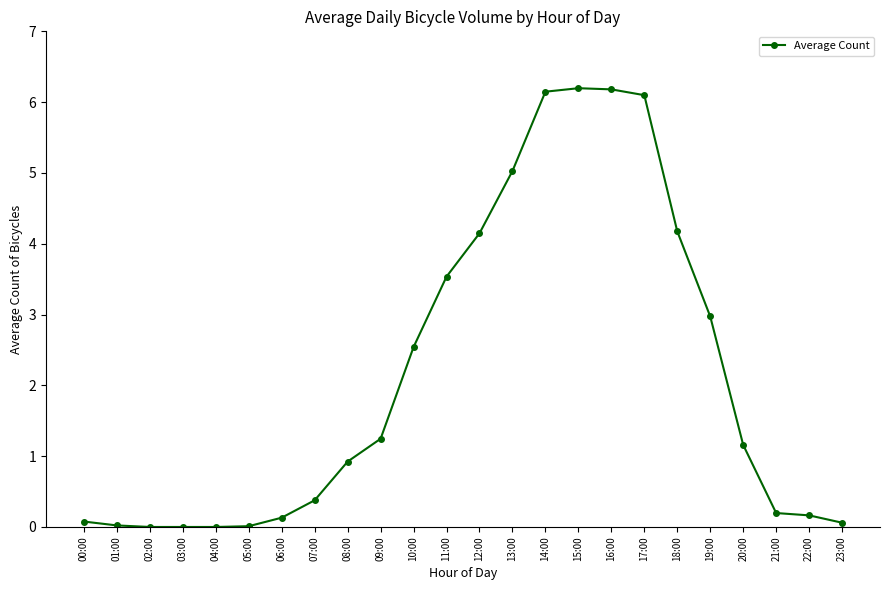

What is the label of the 15th point from the right?

09:00